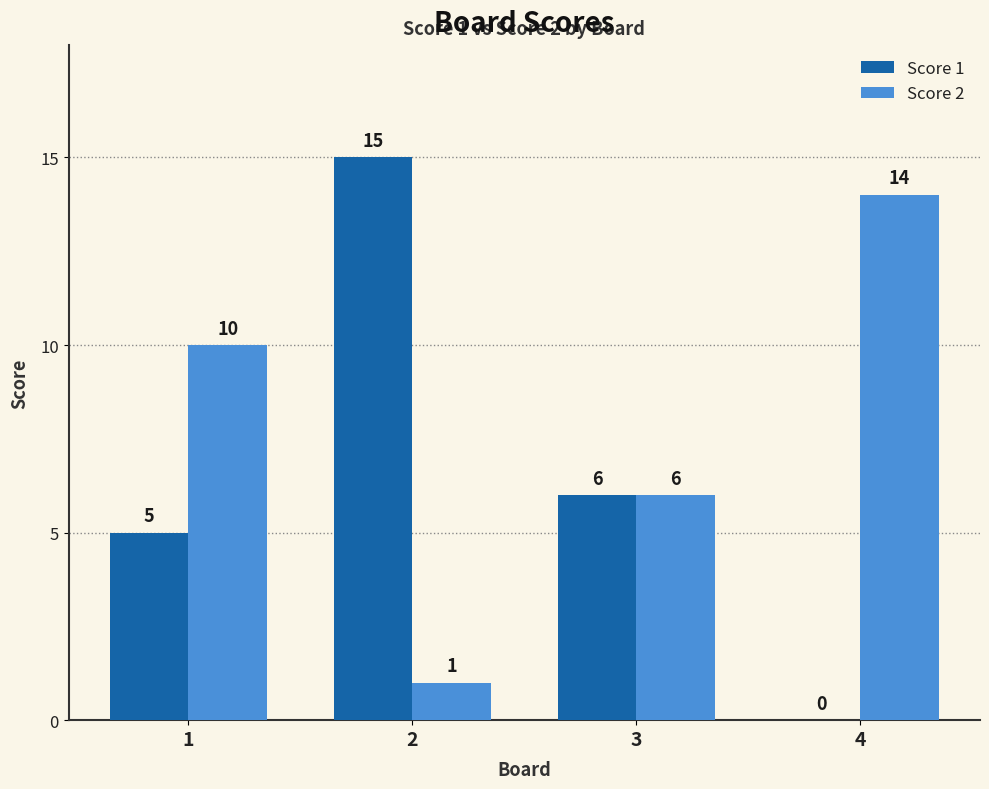

What is the spread (max minus min) of values at 4?

14